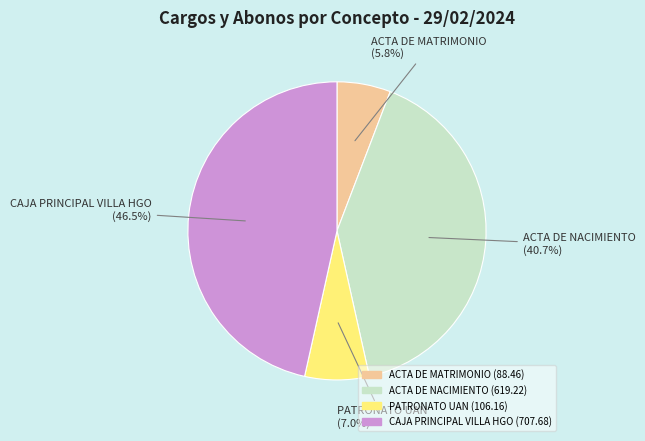

How much of the chart is everything except ACTA DE NACIMIENTO?

59.3%